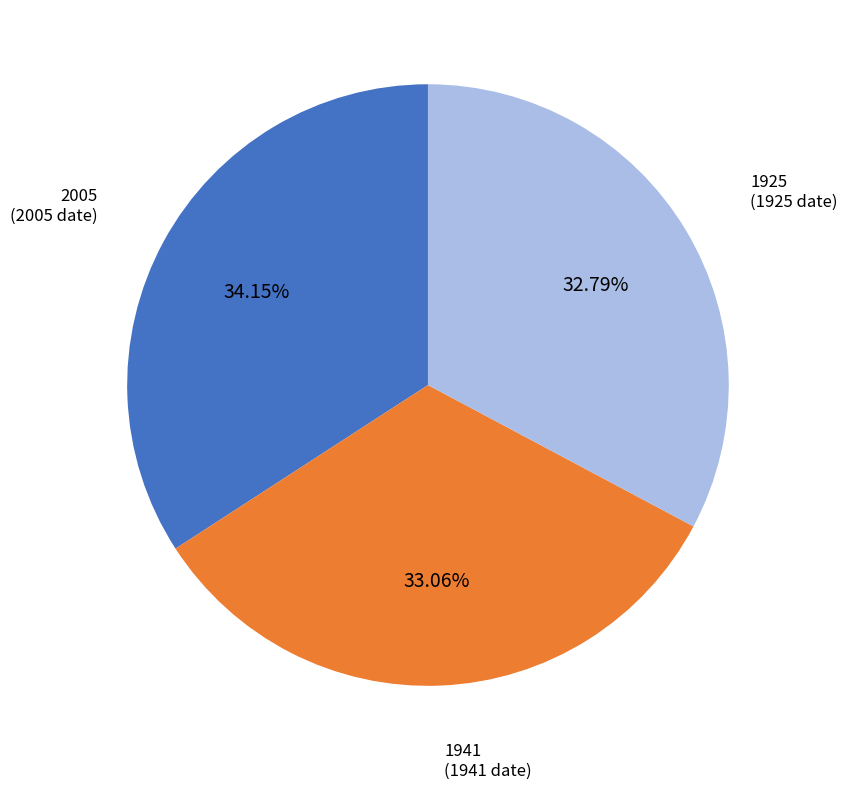

How many slices are in this pie chart?

3